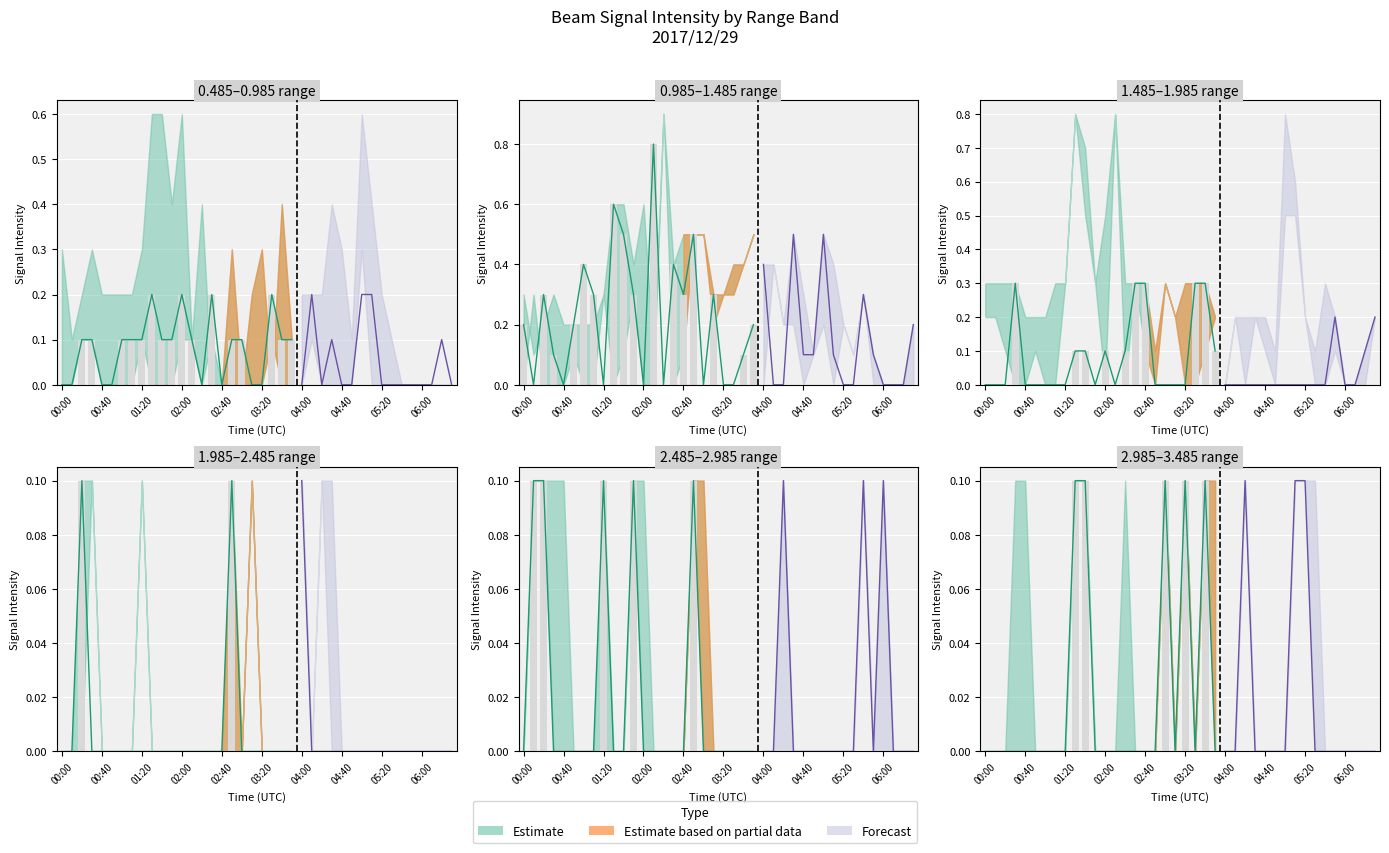

Does the chart contain any negative values?

No